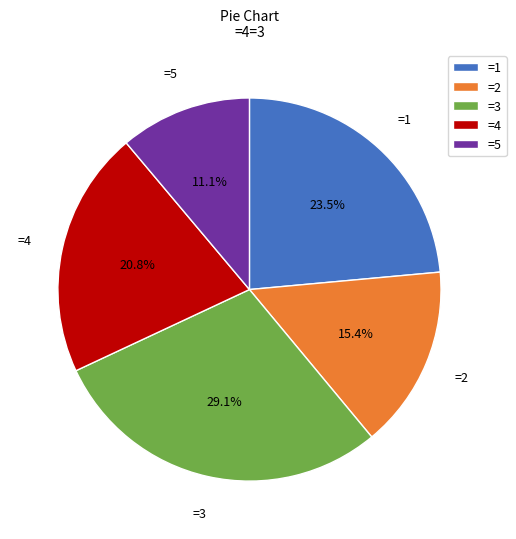

What is the ratio of the value at =2 to the value at =4?

0.7